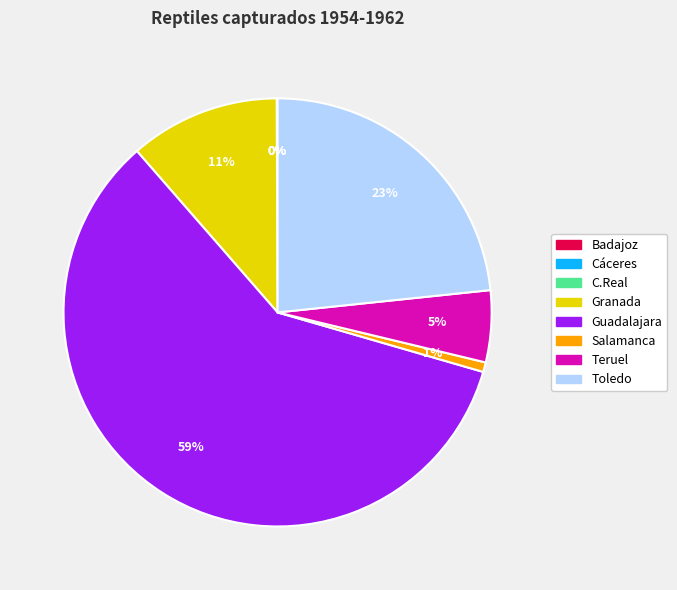

Which category accounts for the majority?

Guadalajara